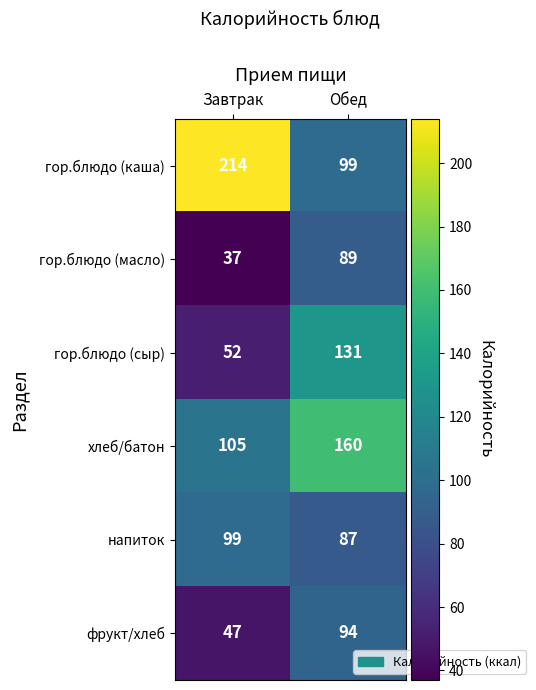

Reading right to left, transcribe all the data shown in this chart.

гор.блюдо (каша): Обед=99	Завтрак=214
гор.блюдо (масло): Обед=89	Завтрак=37
гор.блюдо (сыр): Обед=131	Завтрак=52
хлеб/батон: Обед=160	Завтрак=105
напиток: Обед=87	Завтрак=99
фрукт/хлеб: Обед=94	Завтрак=47